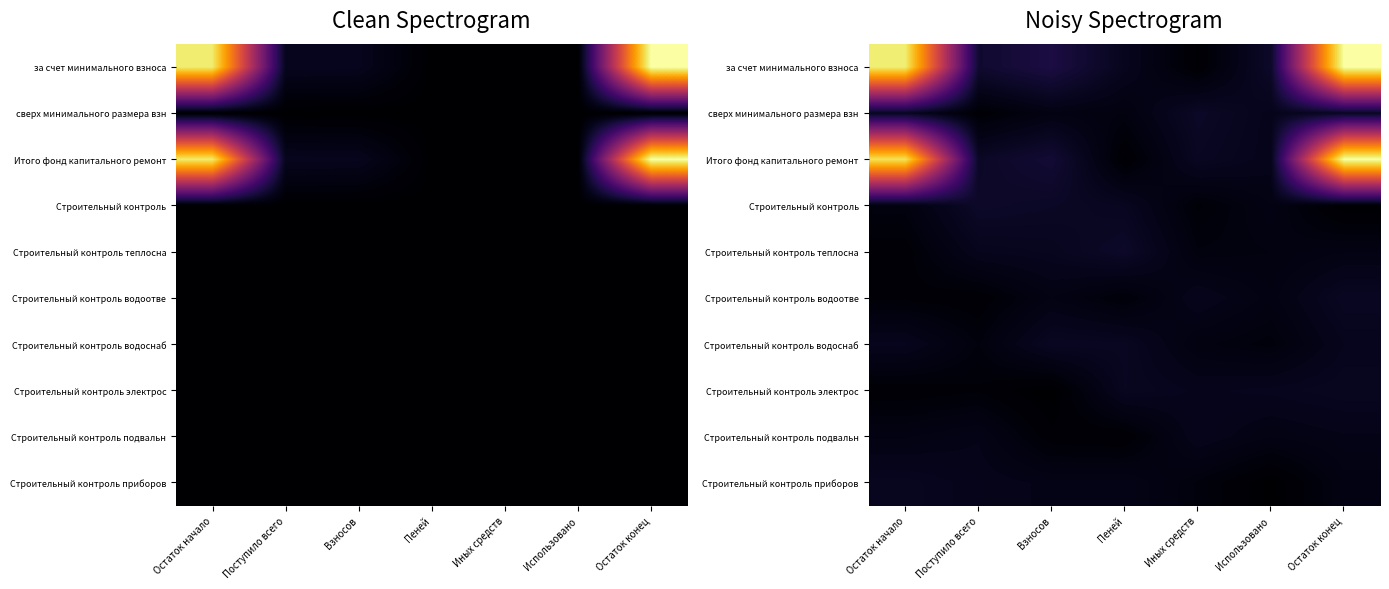

What is the approximate value of сверх минимального размера взн at Остаток конец?

0.1